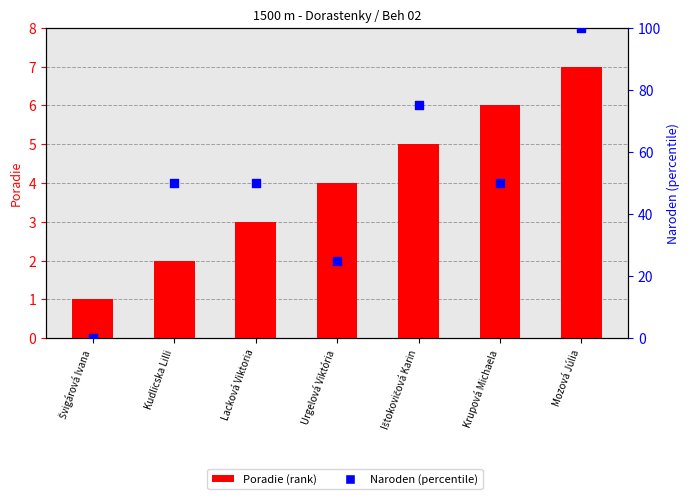

Which series reaches the maximum Y coordinate?

Naroden (percentile)